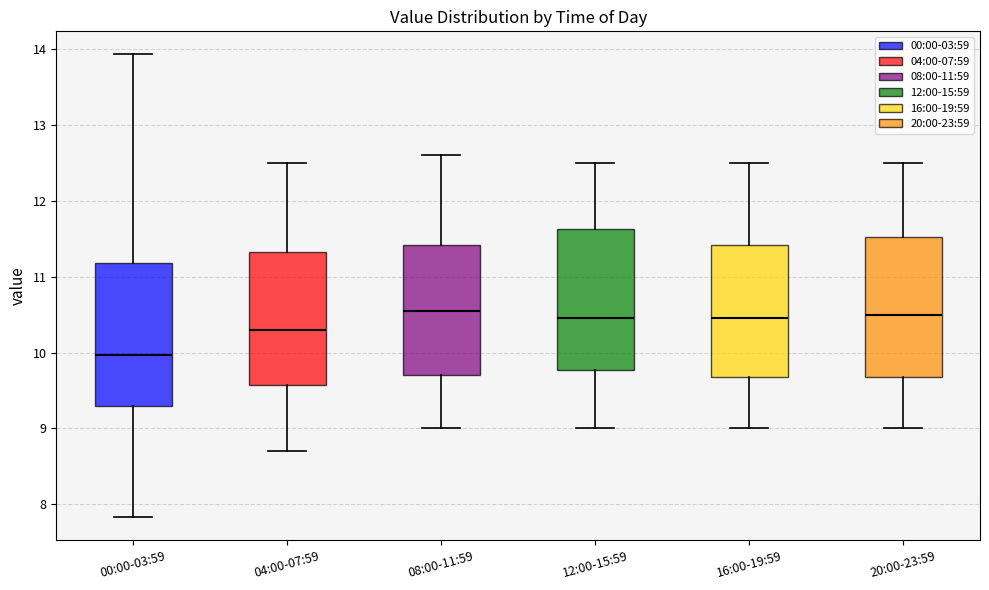

Which box's median line is the lowest?

00:00-03:59